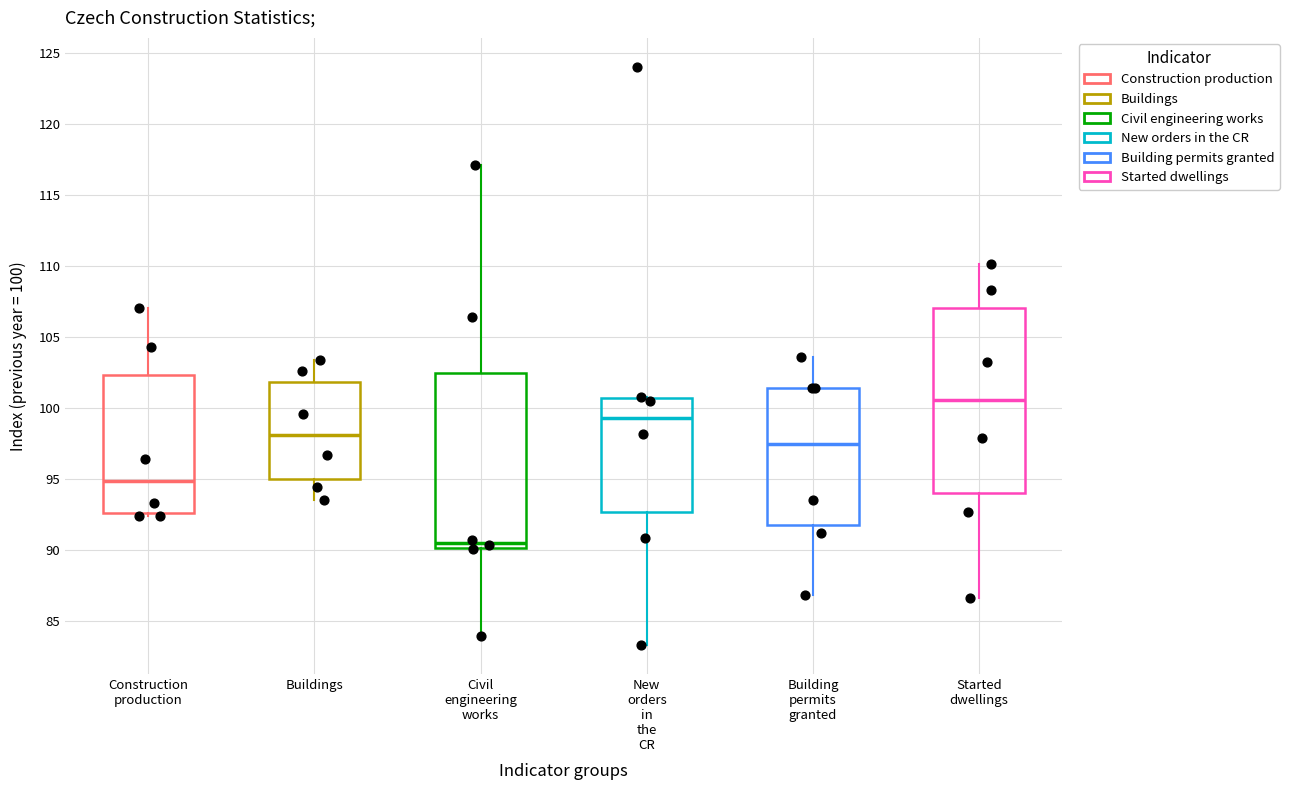

Which box is the tallest, from its lower edge to its upper edge?

Started dwellings